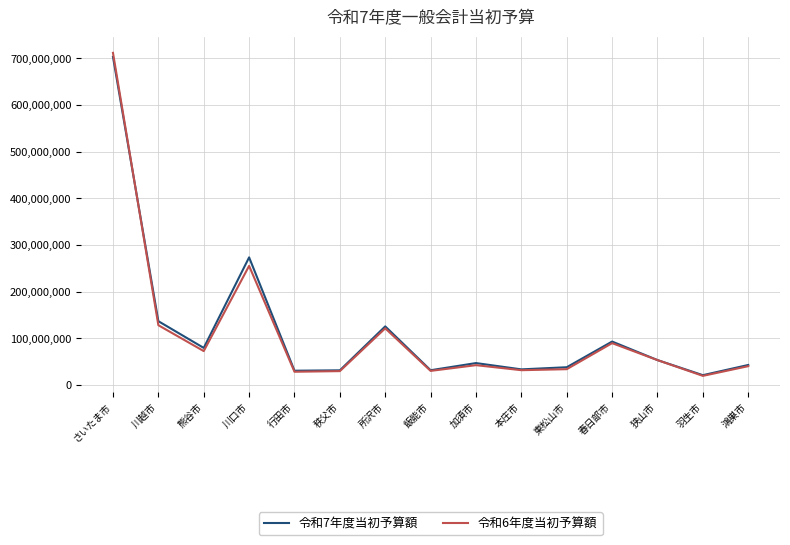

Which label corresponds to the smallest value in the chart?

羽生市